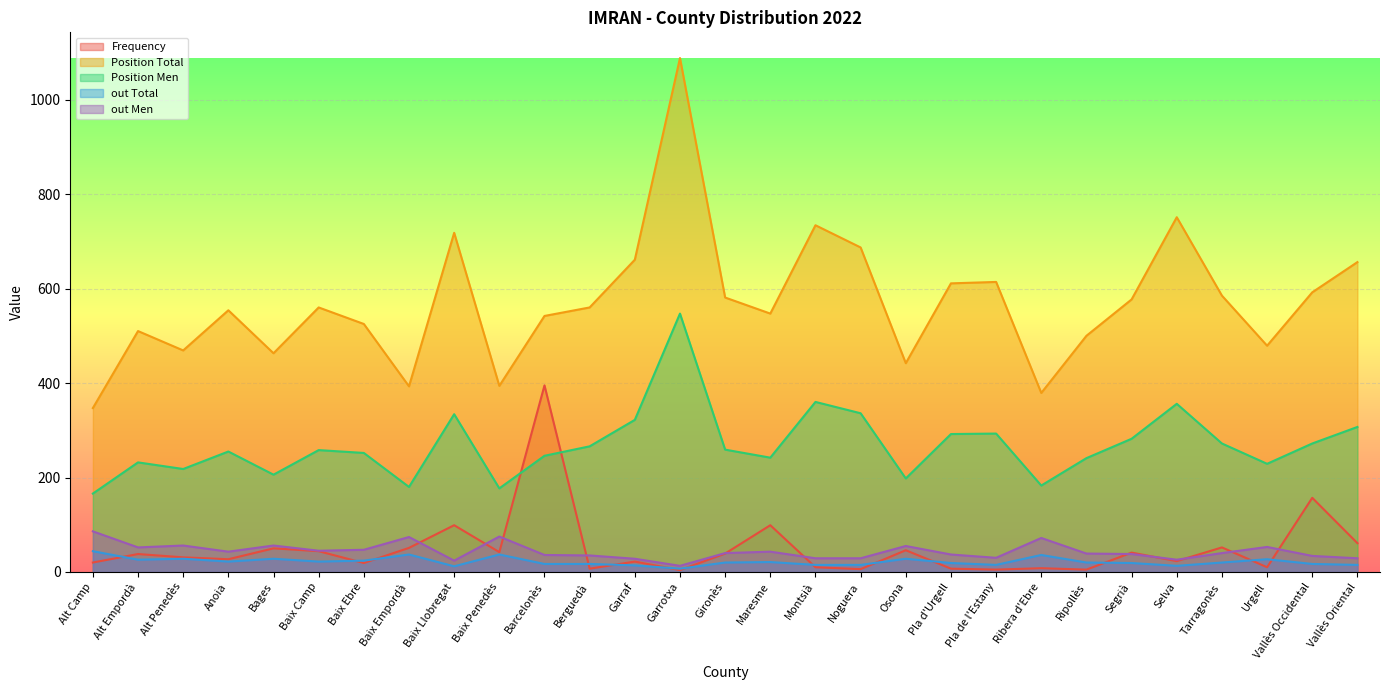

What is the spread (max minus min) of values at Segrià?

558